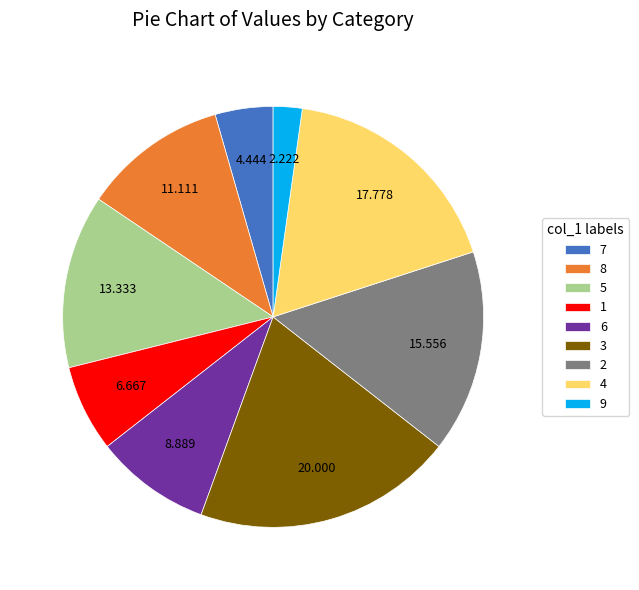

Between 3 and 6, which is larger?

3